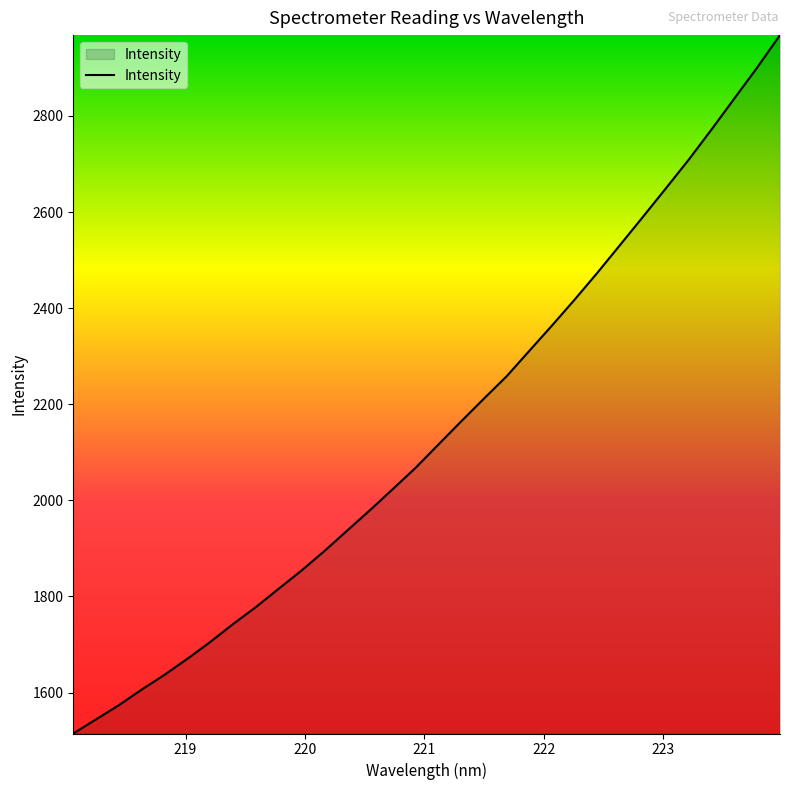

What is the difference between the maximum and minimum values?

1453.4